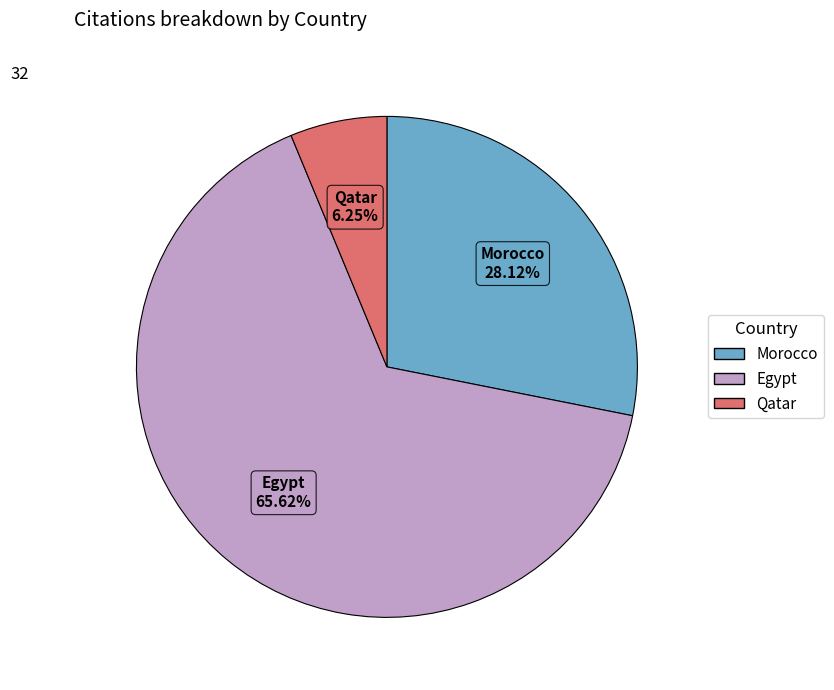

Between Morocco and Egypt, which is larger?

Egypt